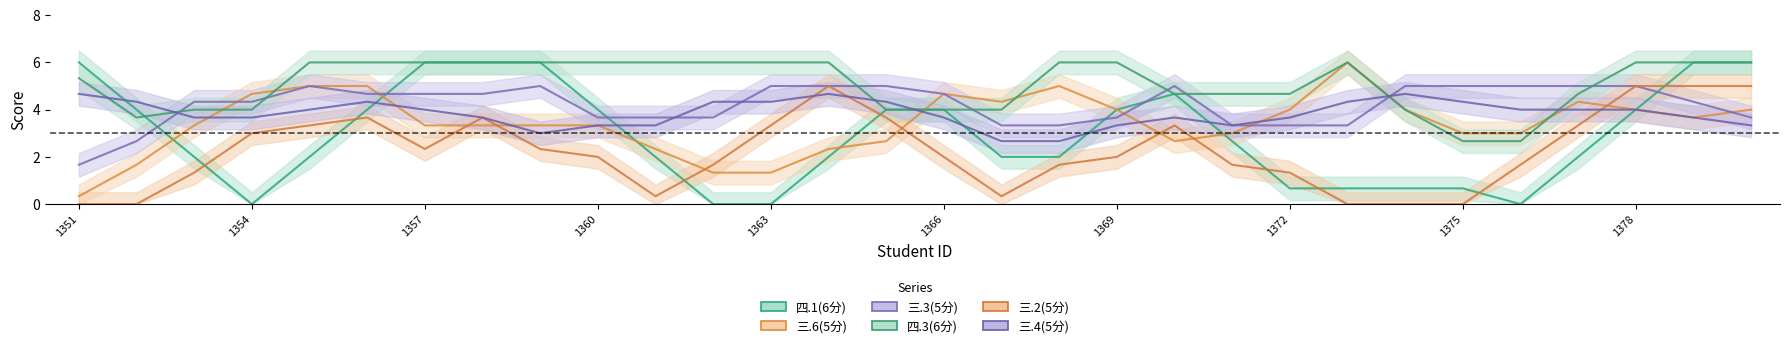

What is the difference between the maximum and minimum values in the 三.4(5分) series?

3